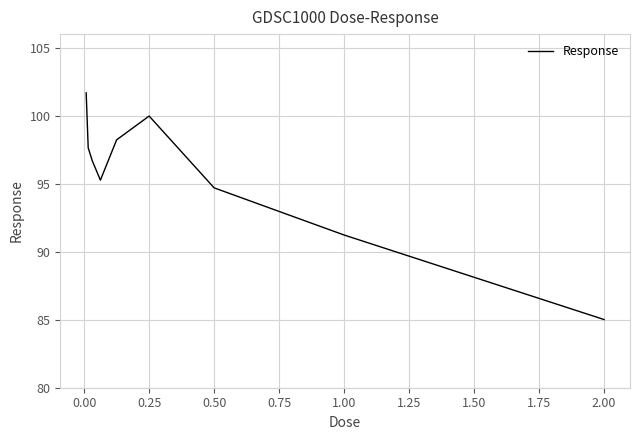

What is the minimum value shown in the chart?

85.0